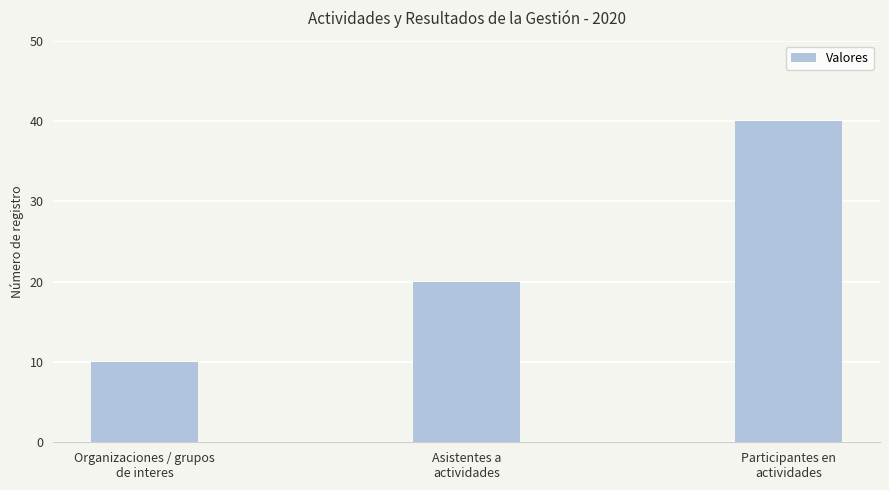

What is the average value?

23